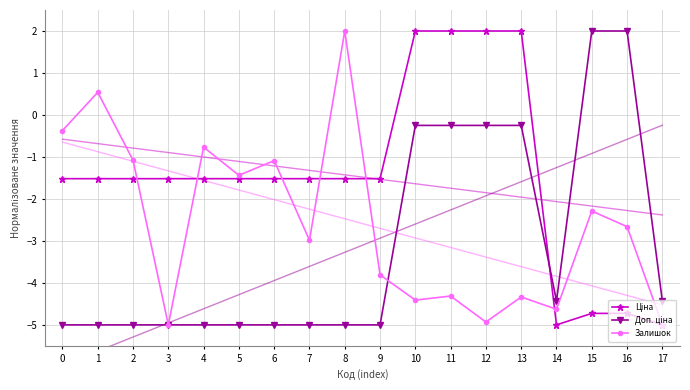

List the labels in order of Ціна value, smallest first.

14, 17, 15, 16, 0, 1, 2, 3, 4, 5, 6, 7, 8, 9, 10, 11, 12, 13